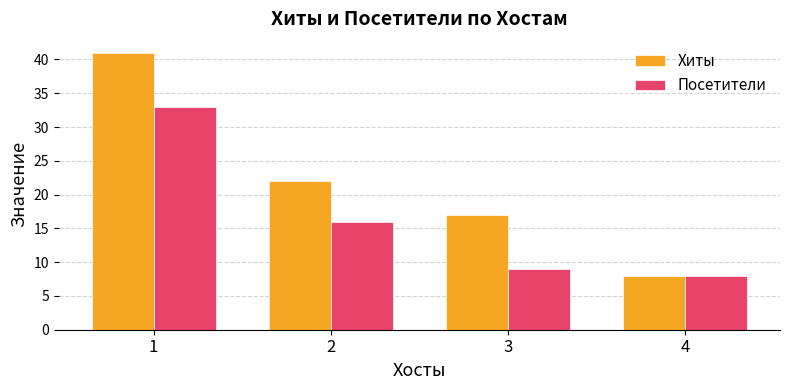

List the labels in order of Хиты value, smallest first.

4, 3, 2, 1